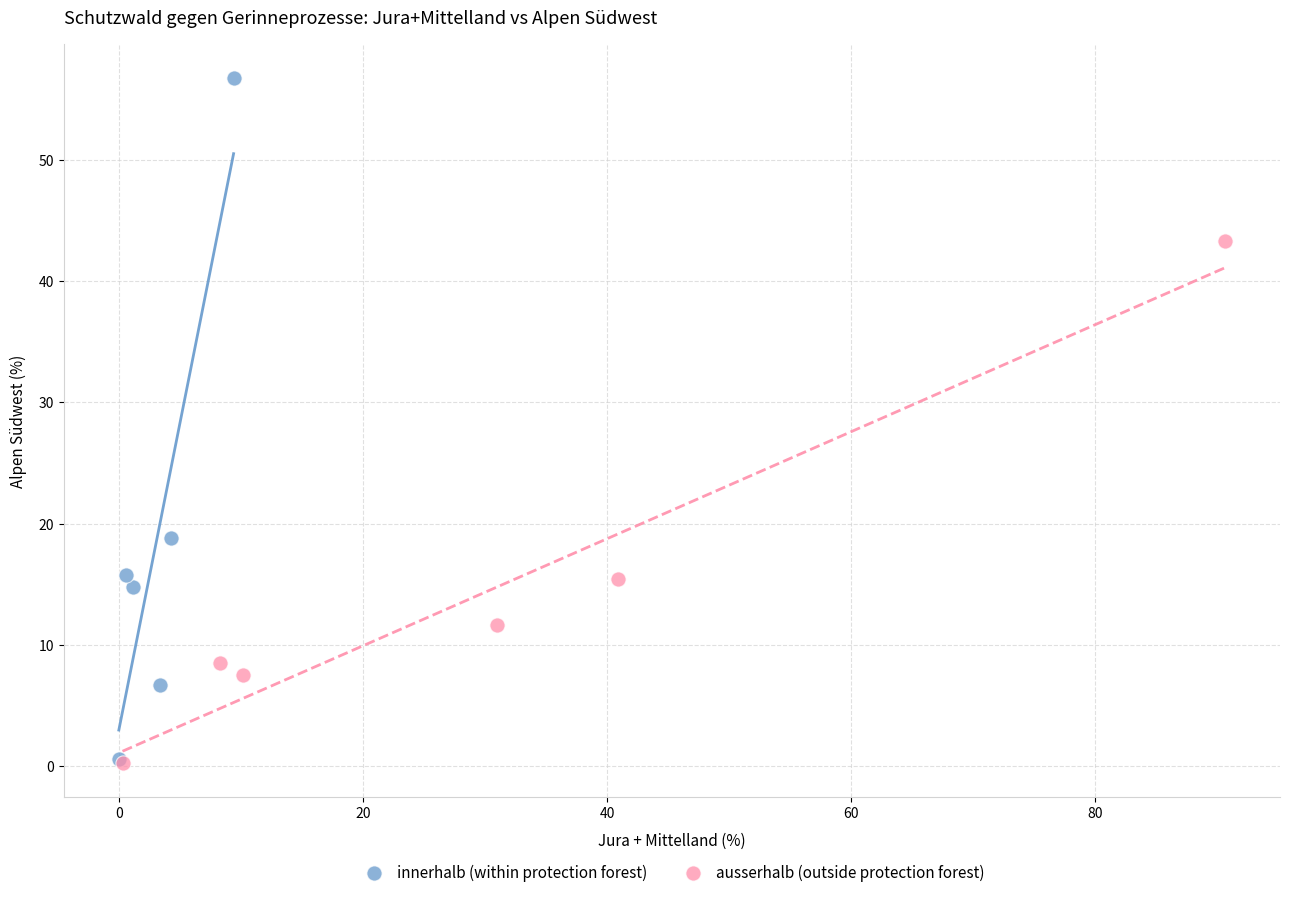

Which series reaches the maximum Y coordinate?

innerhalb (within protection forest)